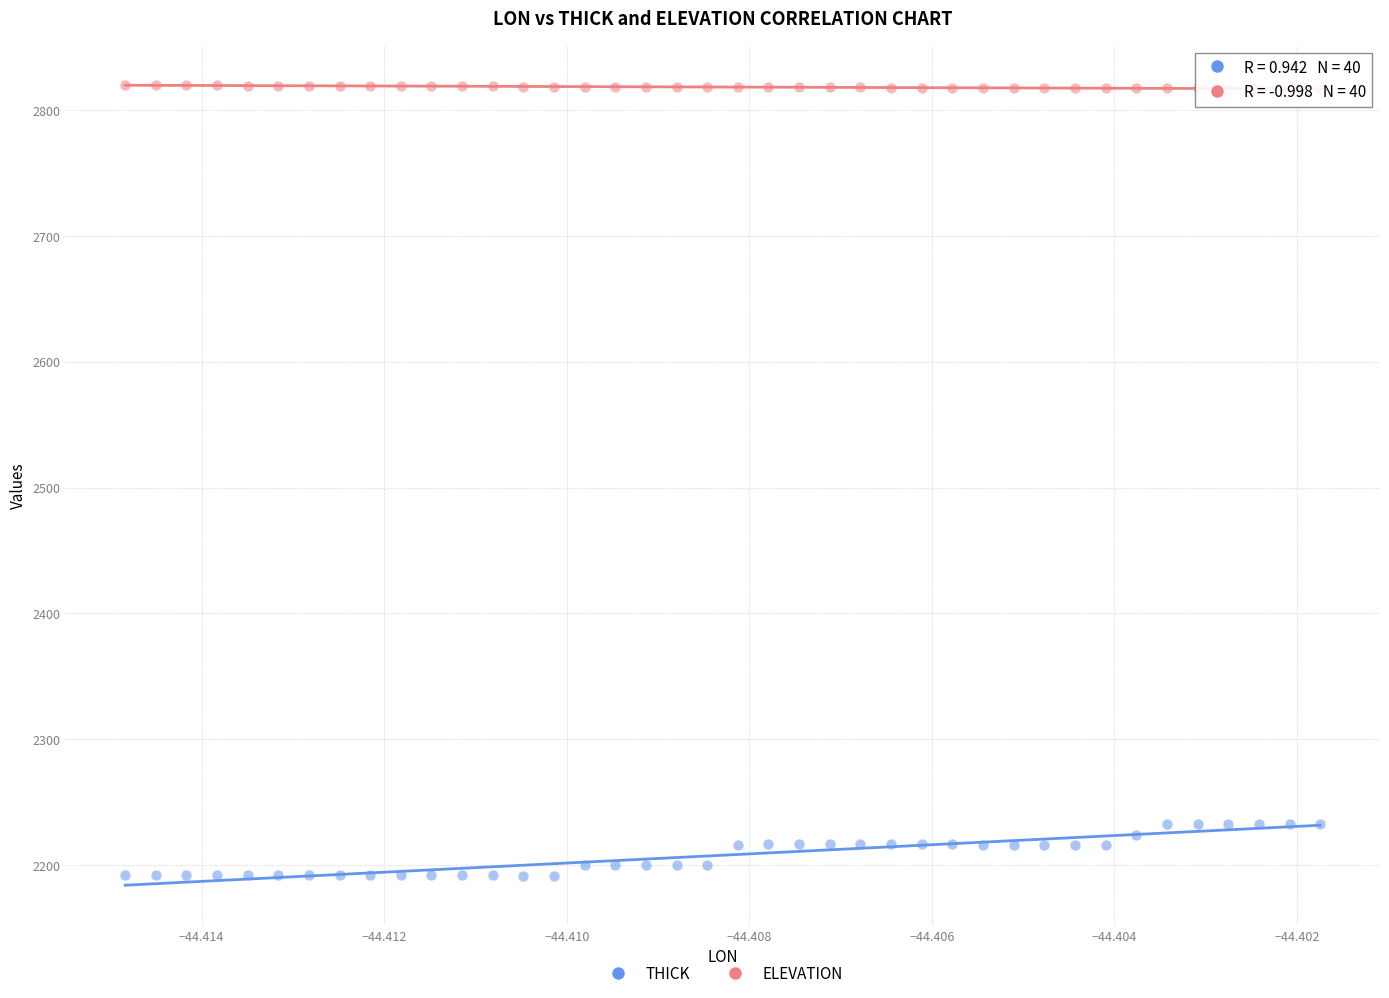

What are all the series names shown in the legend?

THICK, ELEVATION